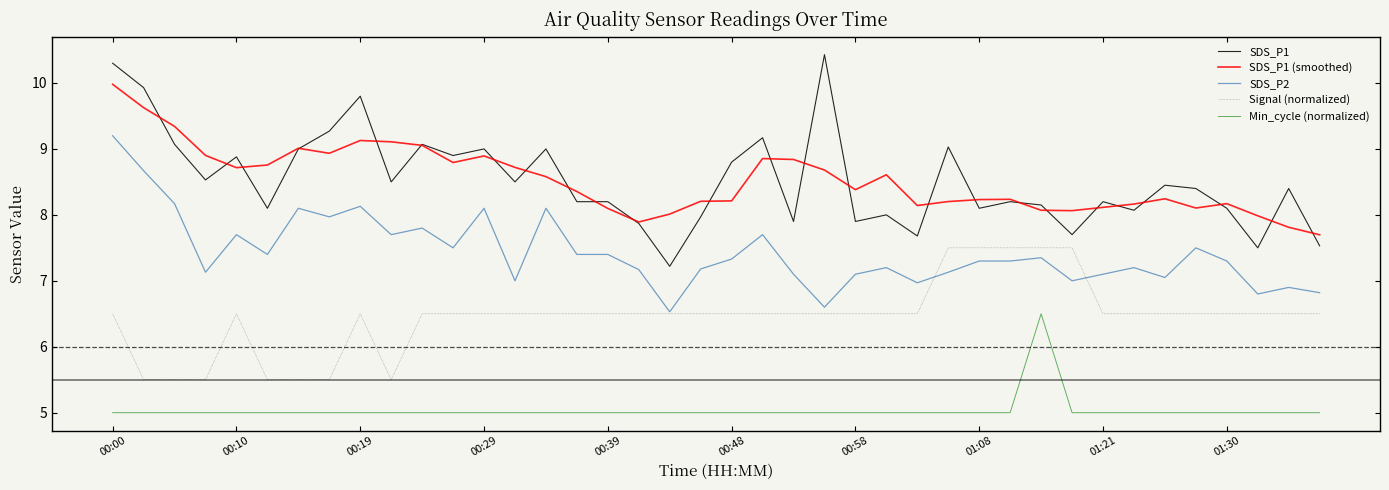

True or false: SDS_P1 has more than 2 interior local peaks.

True